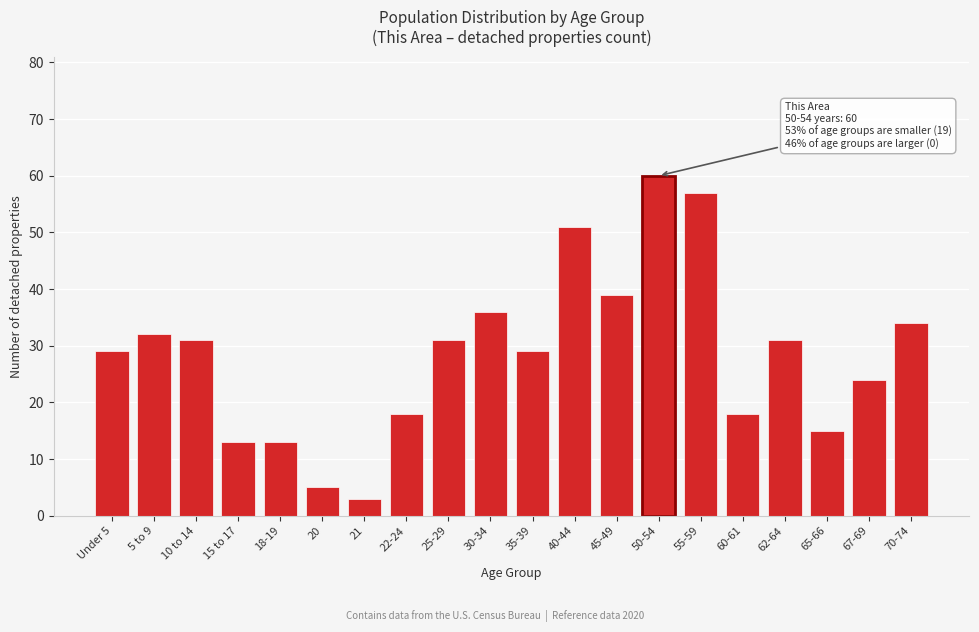

Reading left to right, list all the values displayed in this chart.

Under 5=29	5 to 9=32	10 to 14=31	15 to 17=13	18-19=13	20=5	21=3	22-24=18	25-29=31	30-34=36	35-39=29	40-44=51	45-49=39	50-54=60	55-59=57	60-61=18	62-64=31	65-66=15	67-69=24	70-74=34